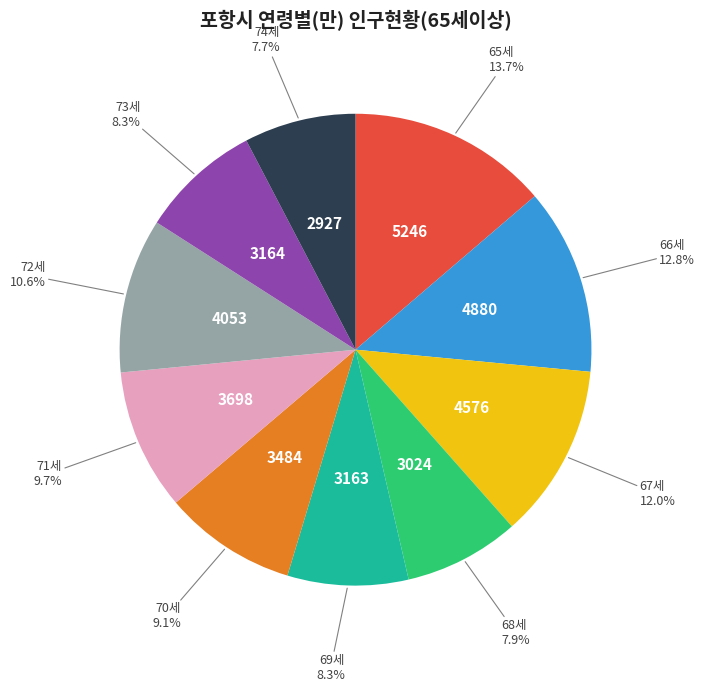

To the nearest percent, what is the difference between the 65세 and 66세 slice percentages?

1%